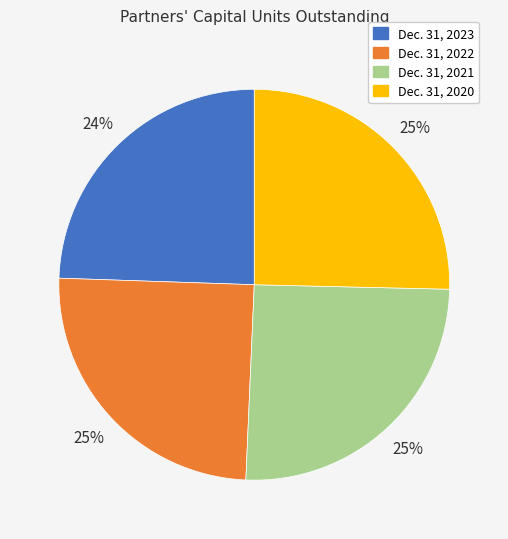

Is there any slice that represents more than half of the pie?

No